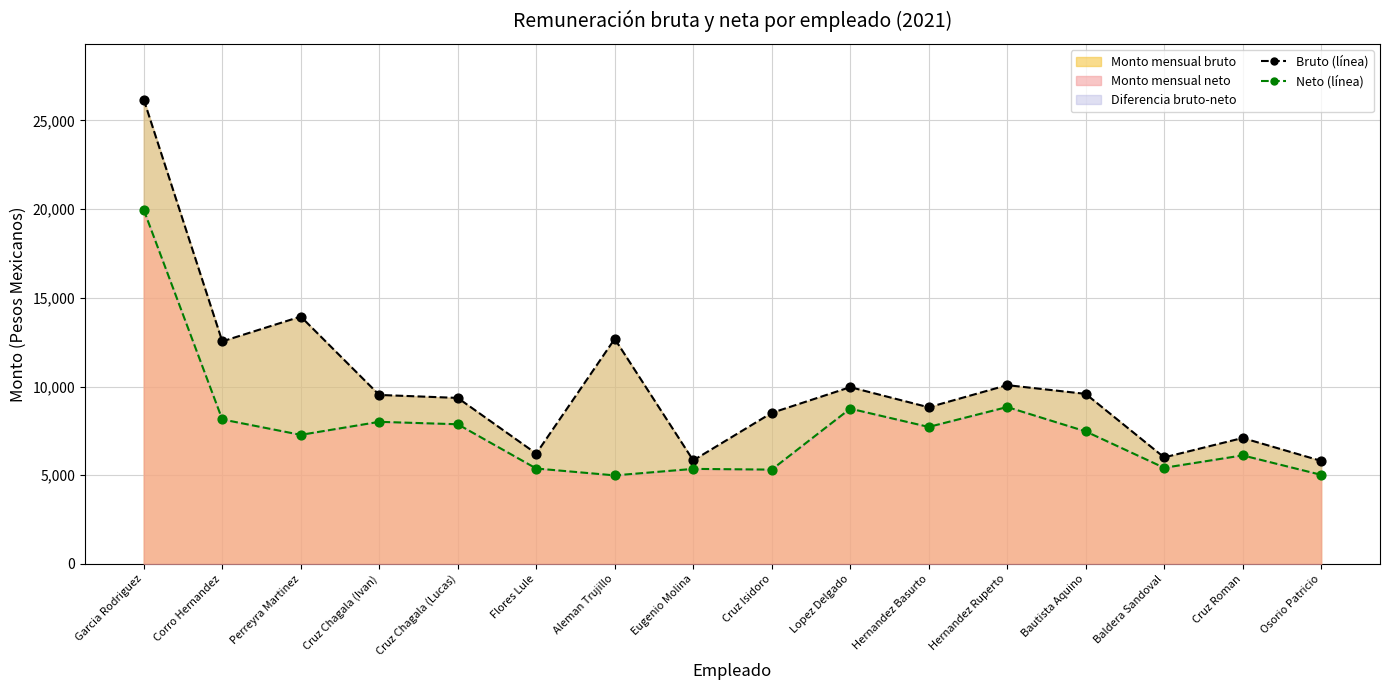

Is the value of Neto (línea) at Cruz Isidoro greater than the value of Bruto (línea) at Cruz Isidoro?

No